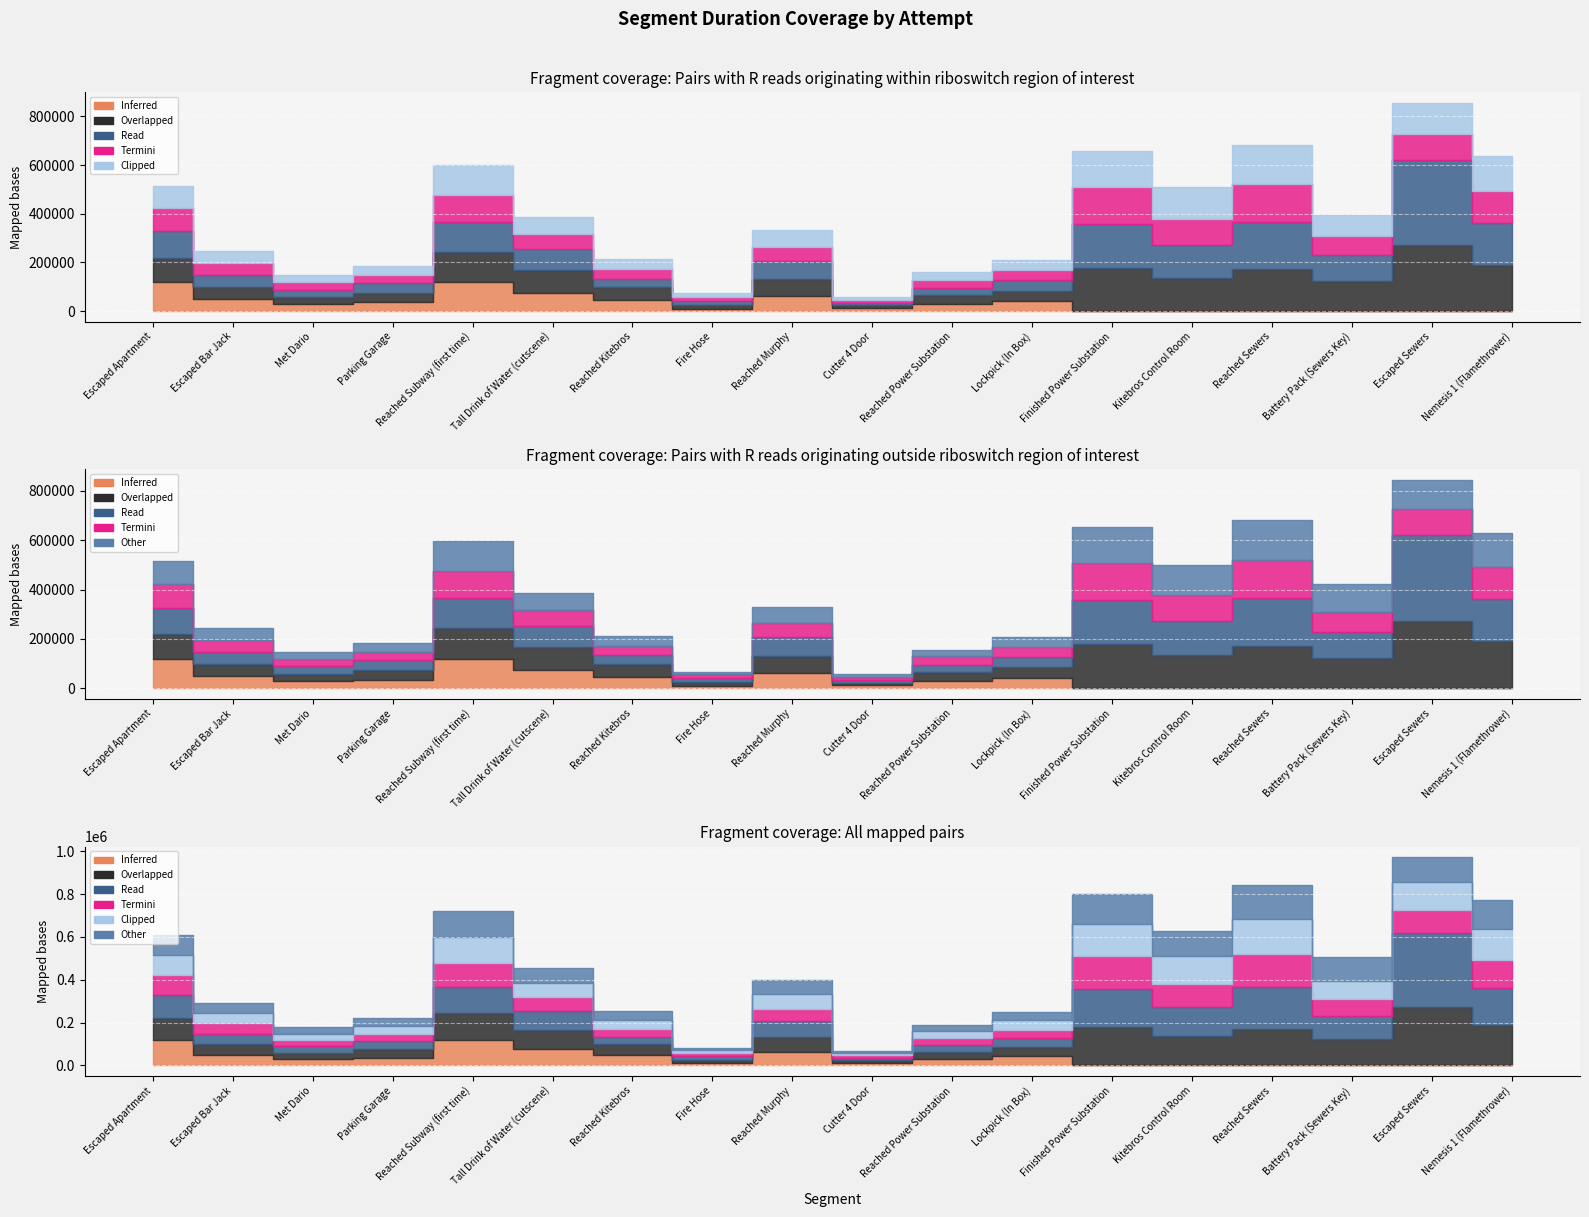

What is the sum of all Attempt #32 values?

631626